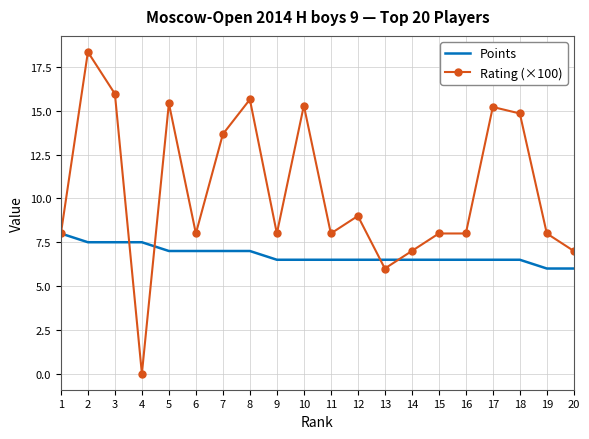

True or false: Rating (×100) has a value of 8.0 at 11.

True